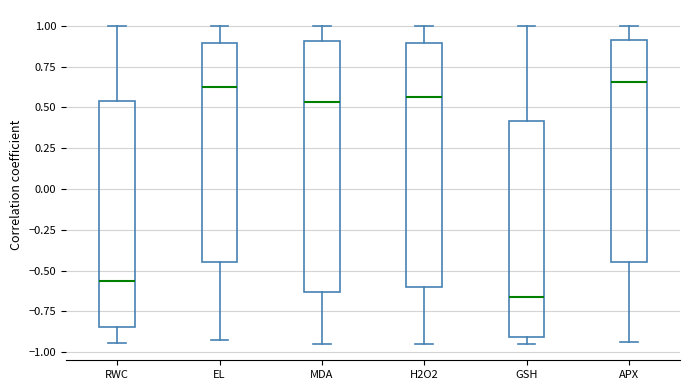

Where does the median line of the box for GSH sit on the y-axis? The values are not printed on the chart, so give them approximately, as read against the axis.

-0.65